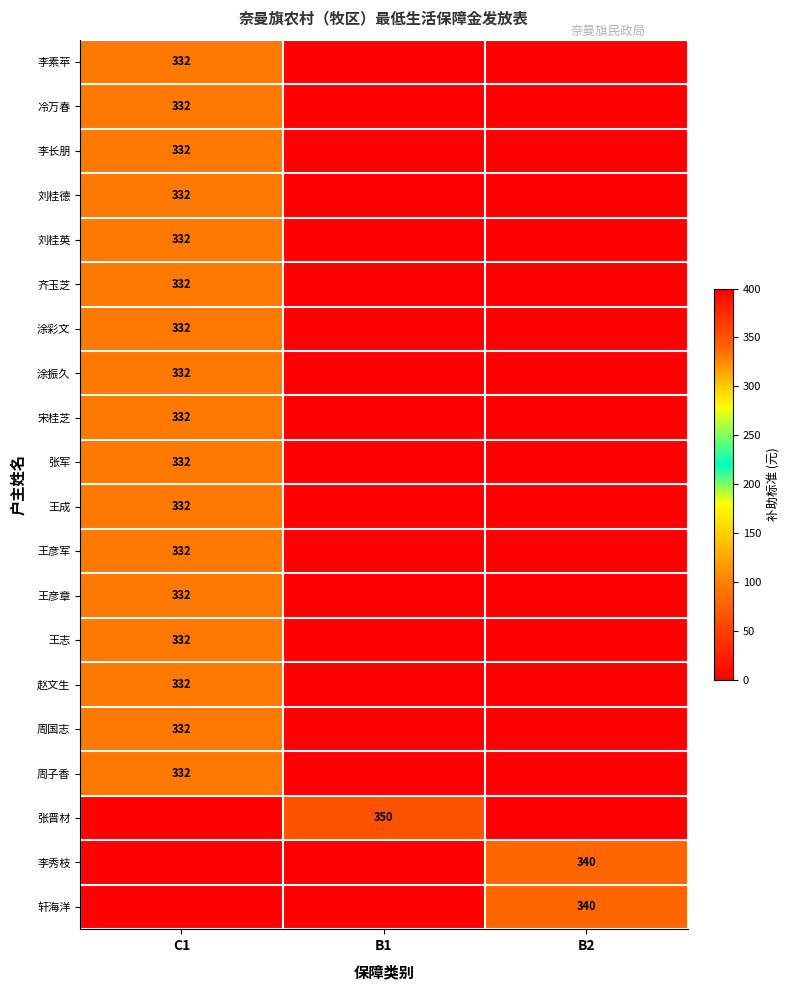

The value of 张晋材 at B1 is 350. True or false?

True